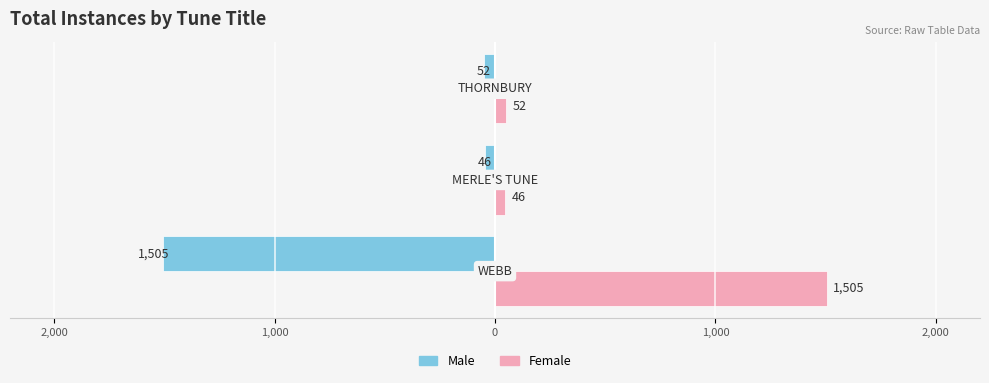

What are all the series names shown in the legend?

Male, Female